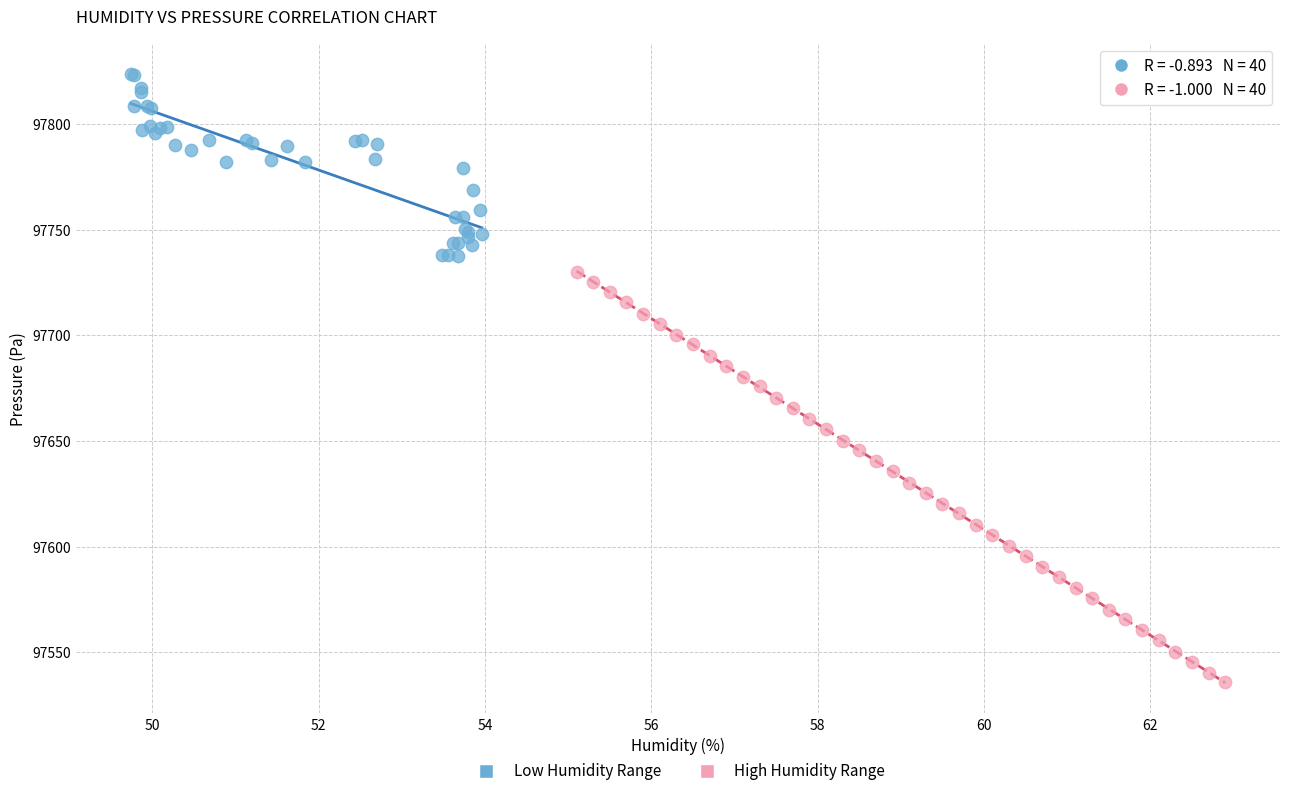

Which series reaches the minimum Y coordinate?

High Humidity Range